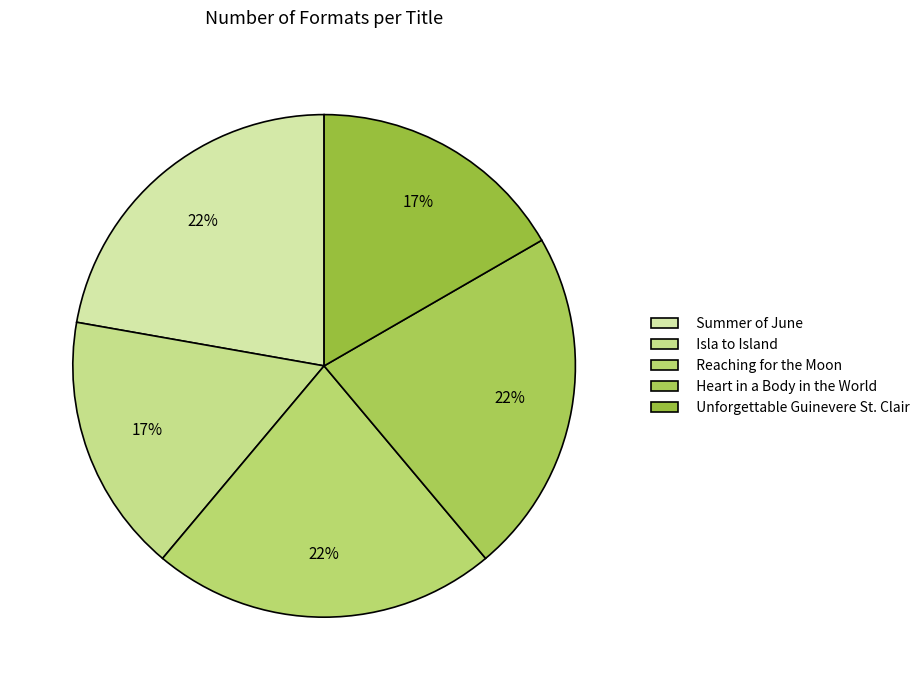

Is there a majority slice in this chart?

No